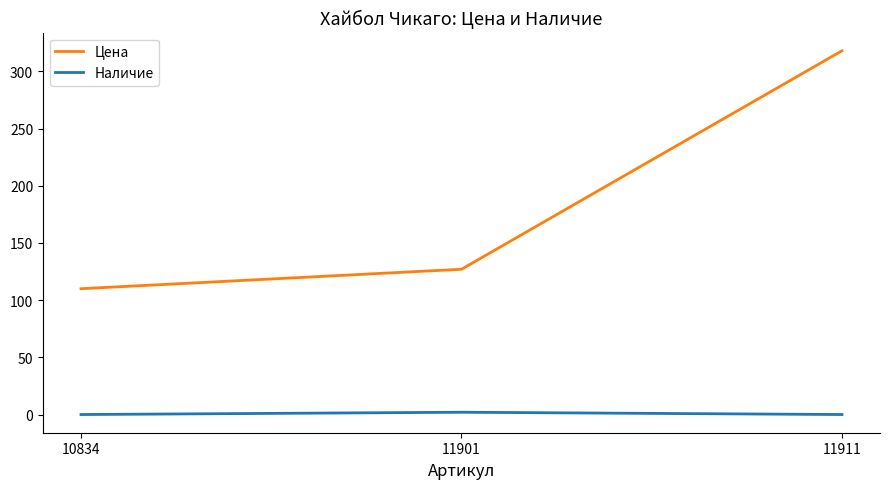

Where is Цена nearest to the value 214?

11901